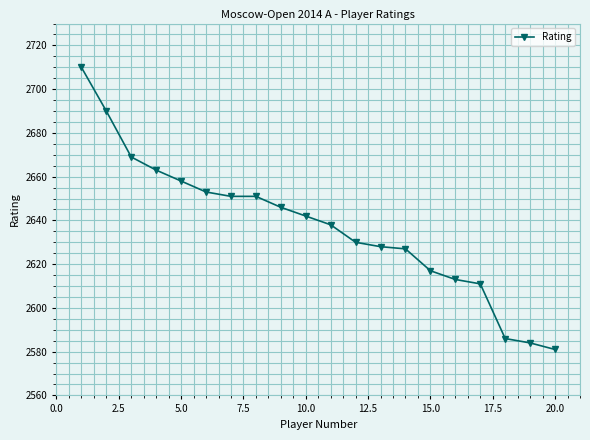

Does the chart display data point markers on the line(s)?

Yes